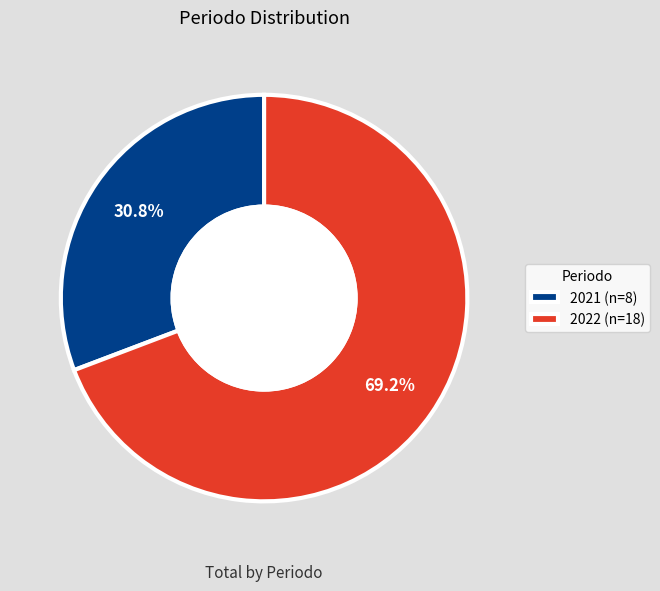

Which has a higher value, 2021 or 2022?

2022